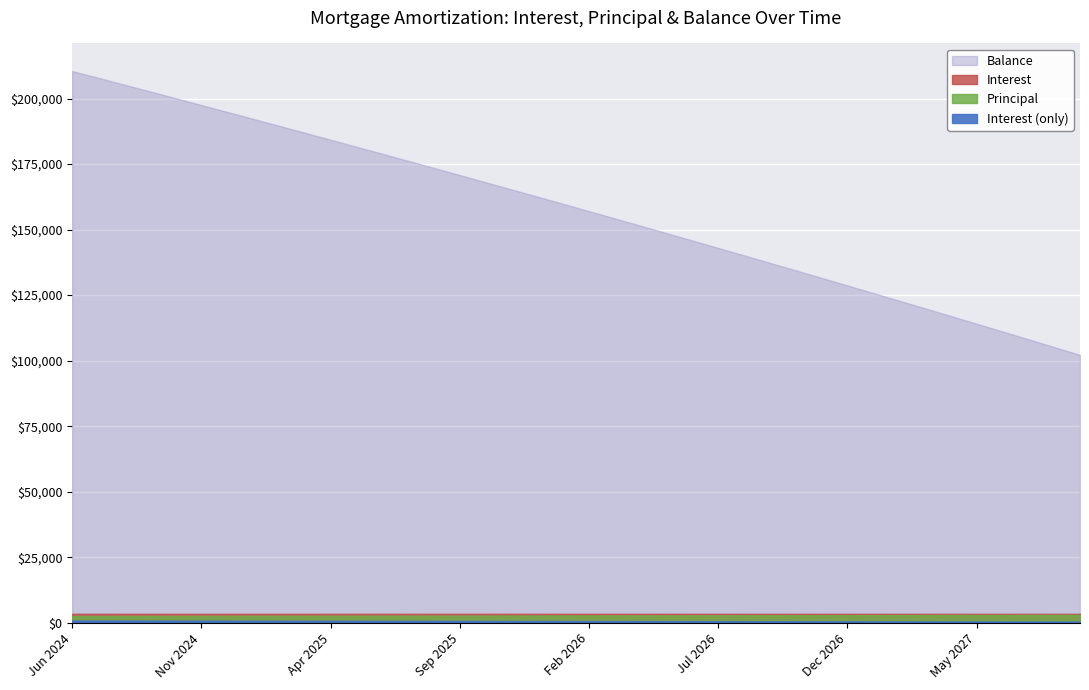

At how many categories does at least one series exceed 174639?

14